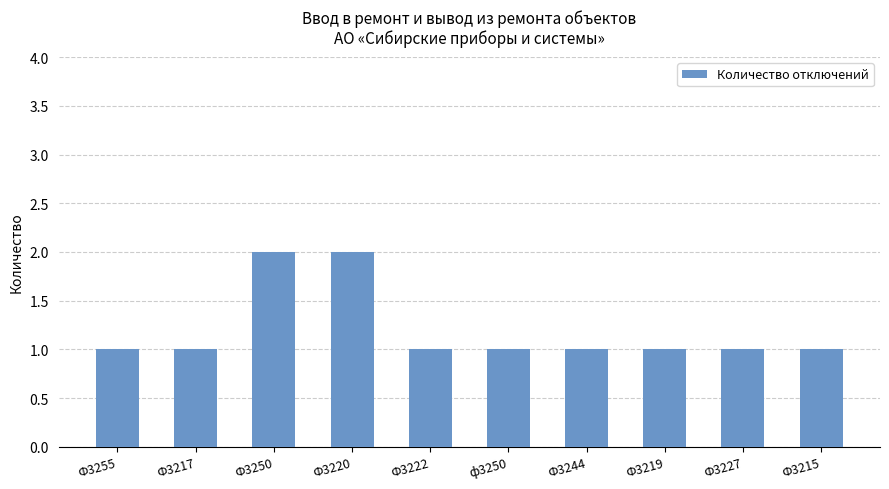

Is it true that the value at Ф3244 is 1?

True